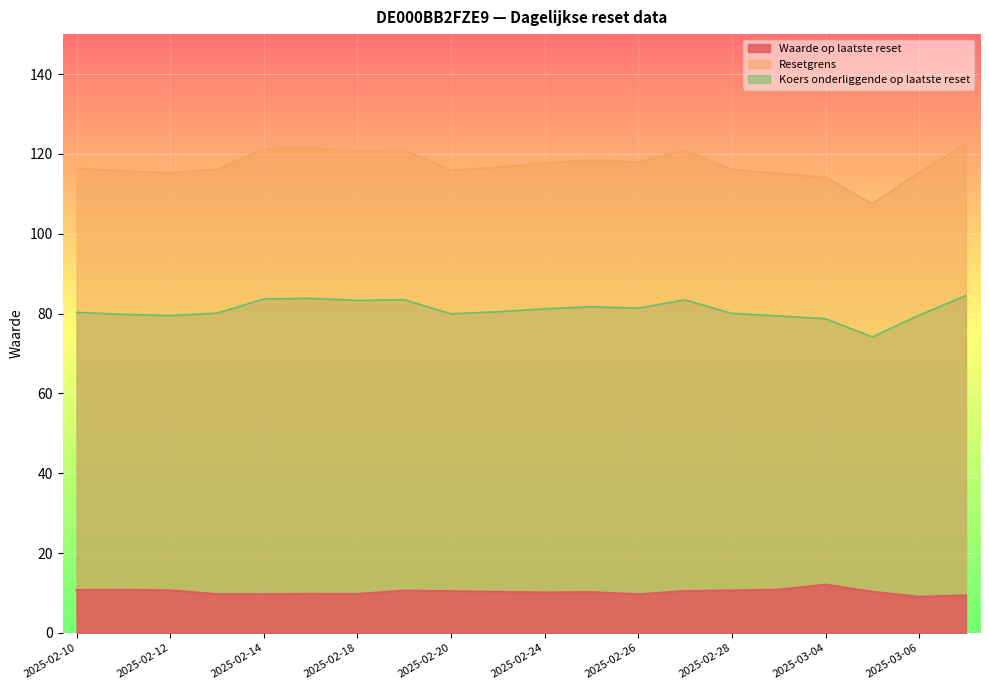

True or false: Resetgrens and Waarde op laatste reset cross at least once.

False